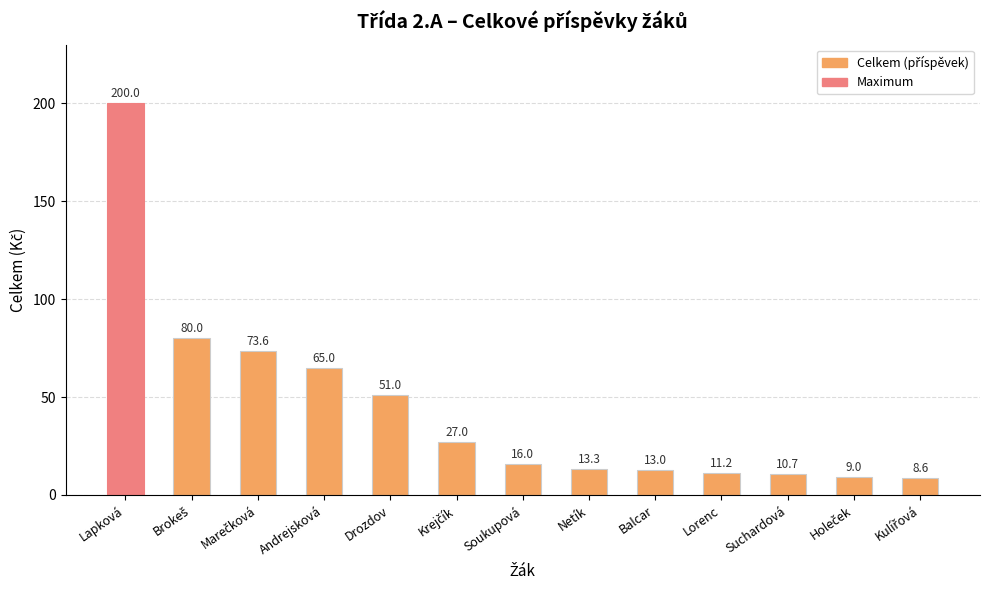

At which label does the data first exceed 16?

Lapková